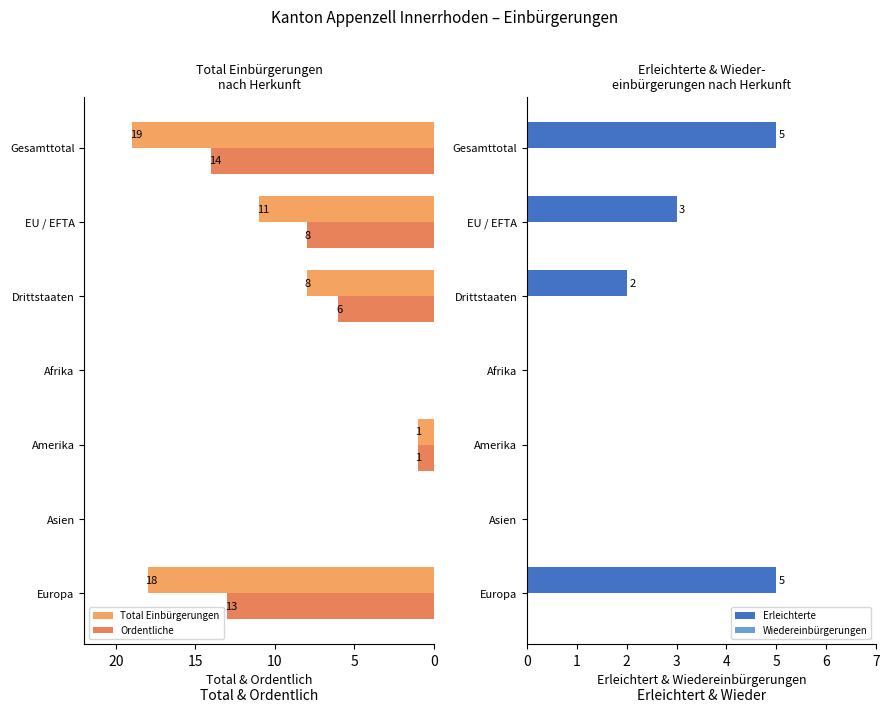

What is the highest value of the Erleichterte series?

5